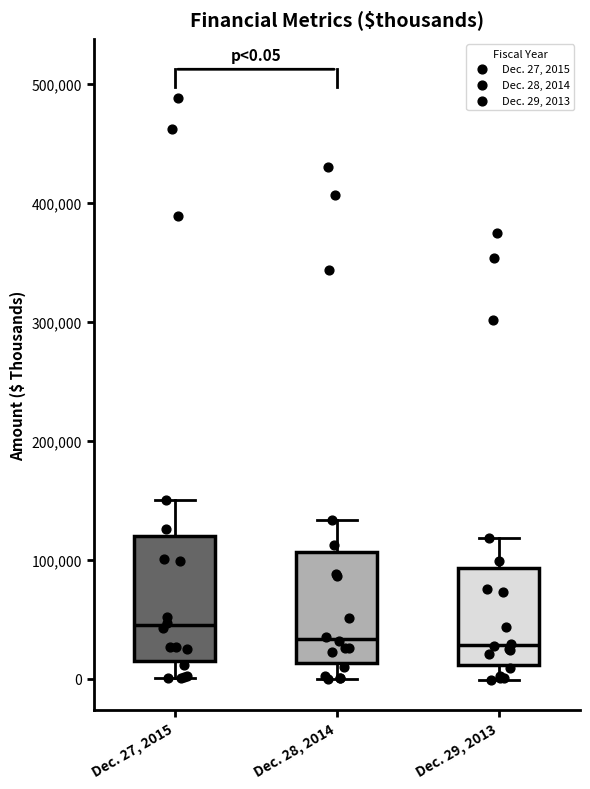

Which box is the tallest, from its lower edge to its upper edge?

Dec. 27, 2015